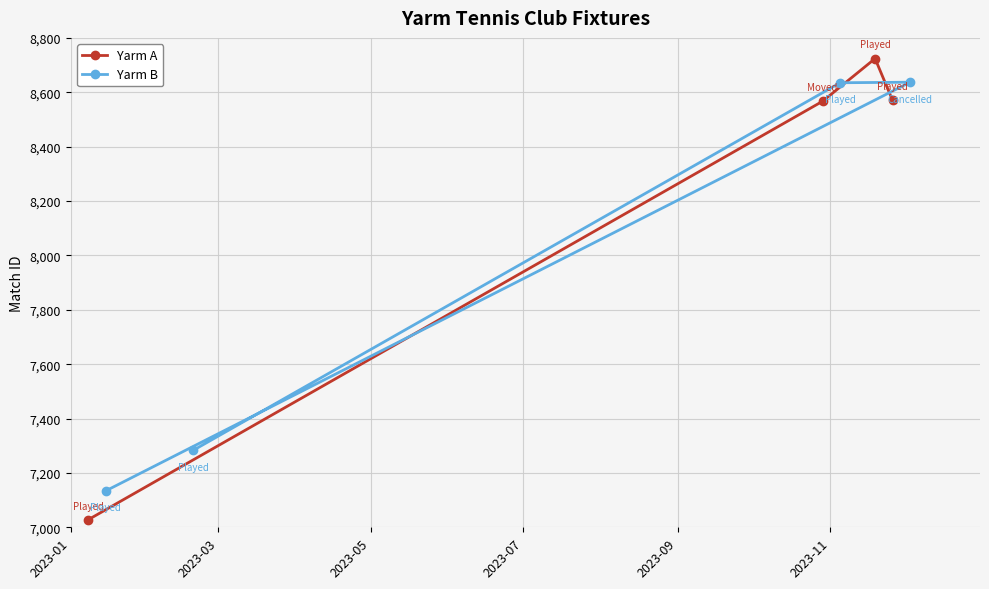

How many lines are shown in the chart?

2